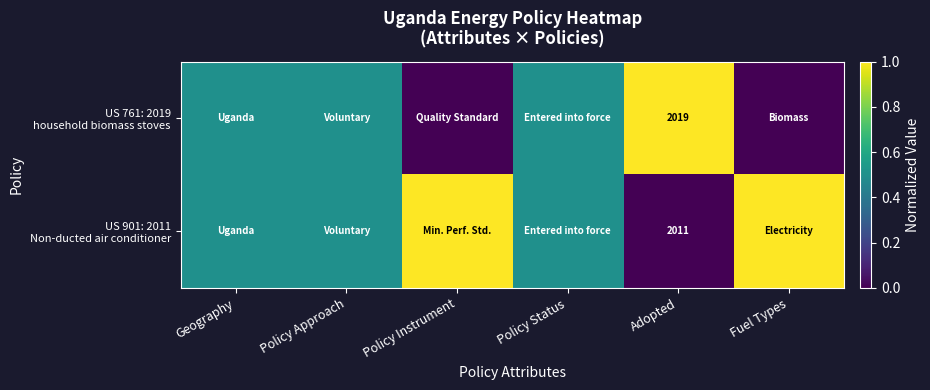

What is the total value across all series at Adopted?

4030.0